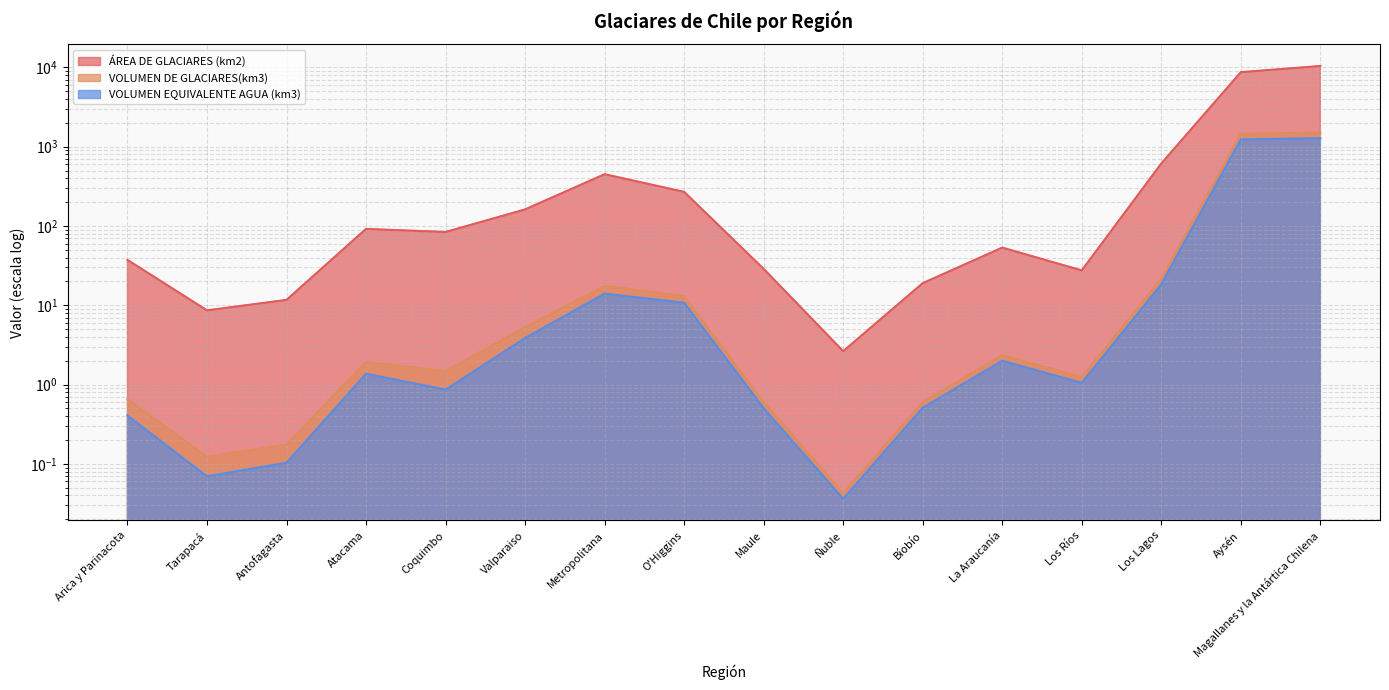

What is the value of the VOLUMEN EQUIVALENTE AGUA (km3) point at the 9th from the left?

0.5